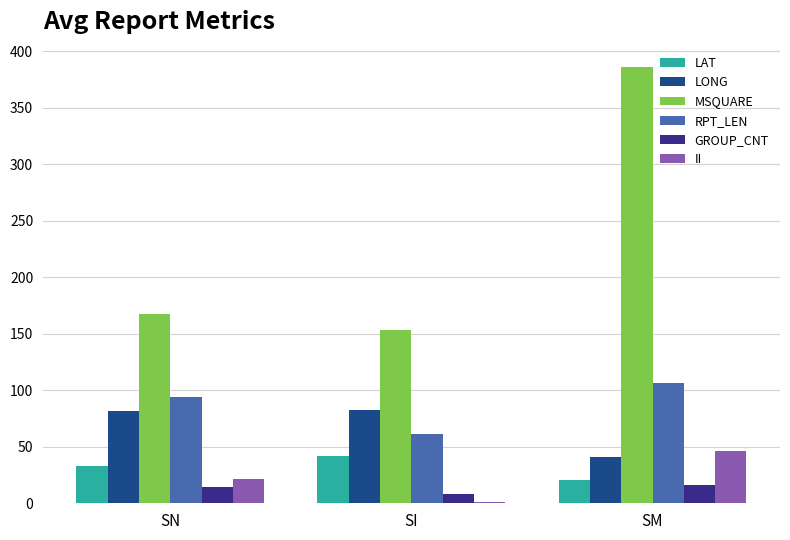

How many categories are shown in the chart?

3